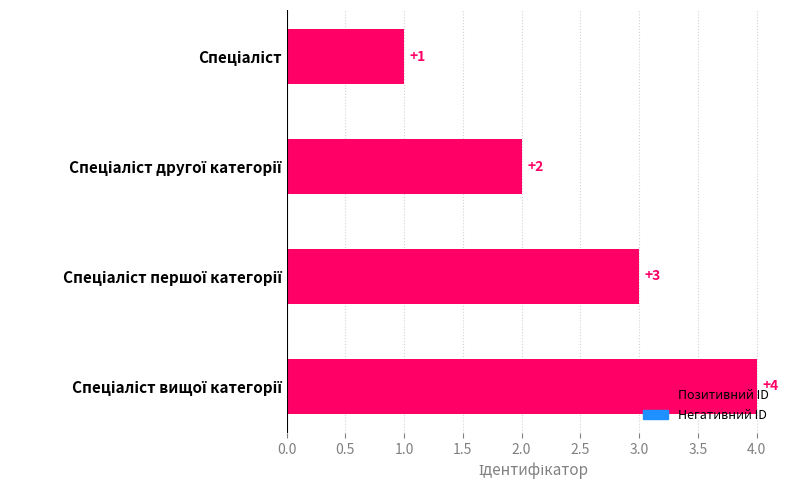

How many values are between 2 and 4?

3